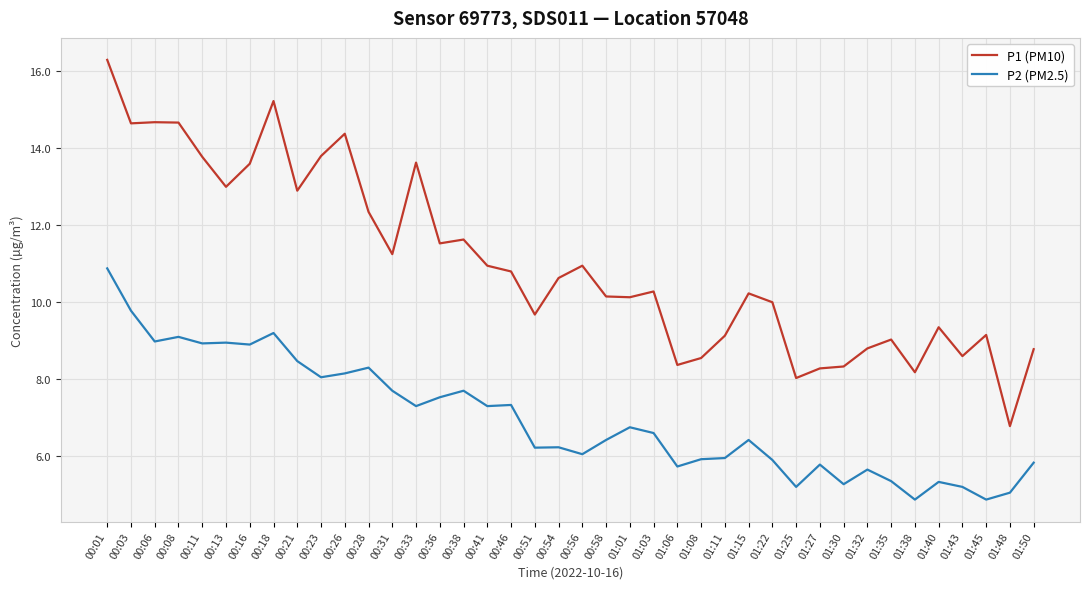

How many distinct data groups are displayed?

2